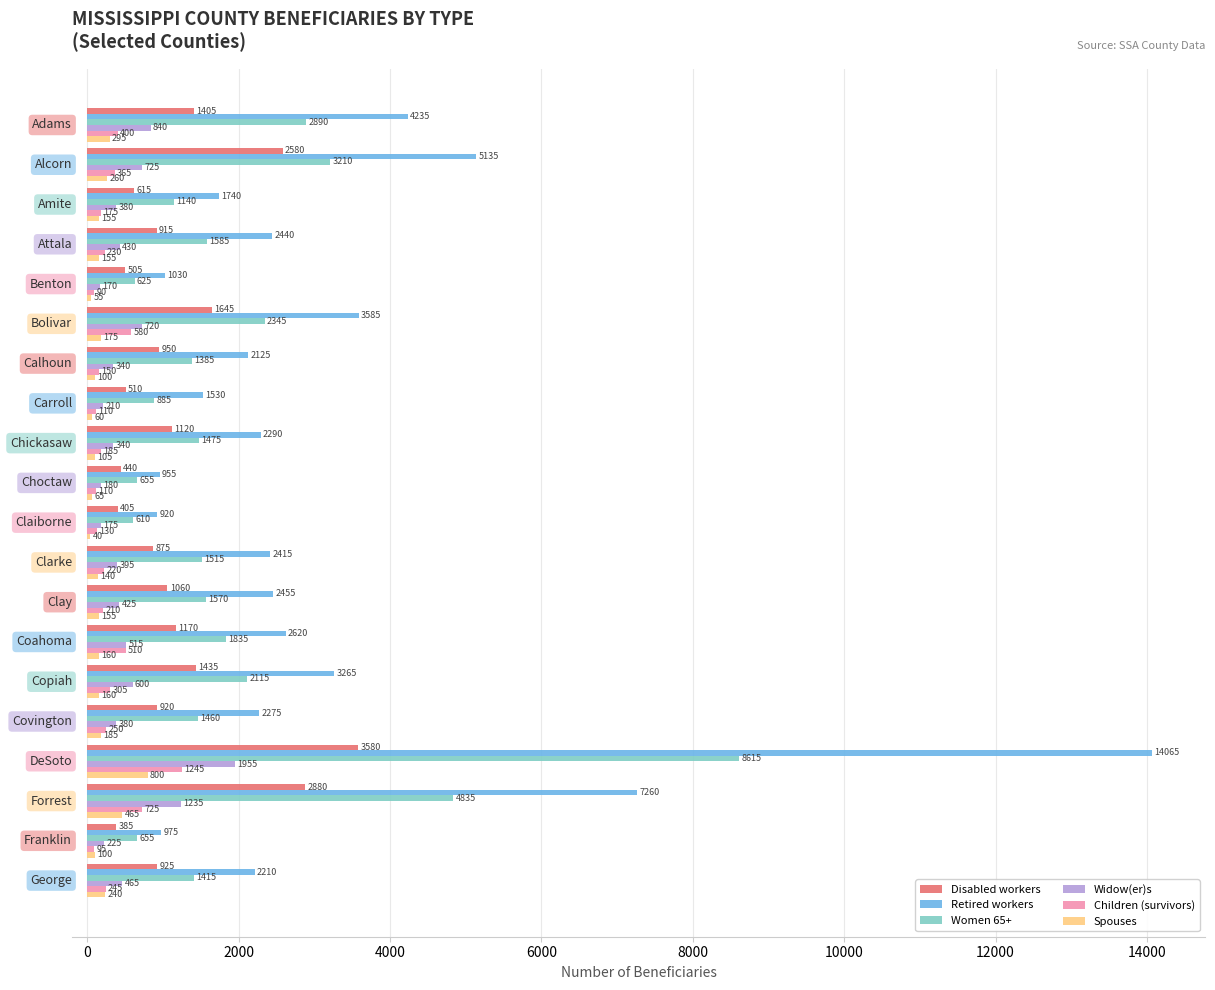

How many data points does each series have?

20